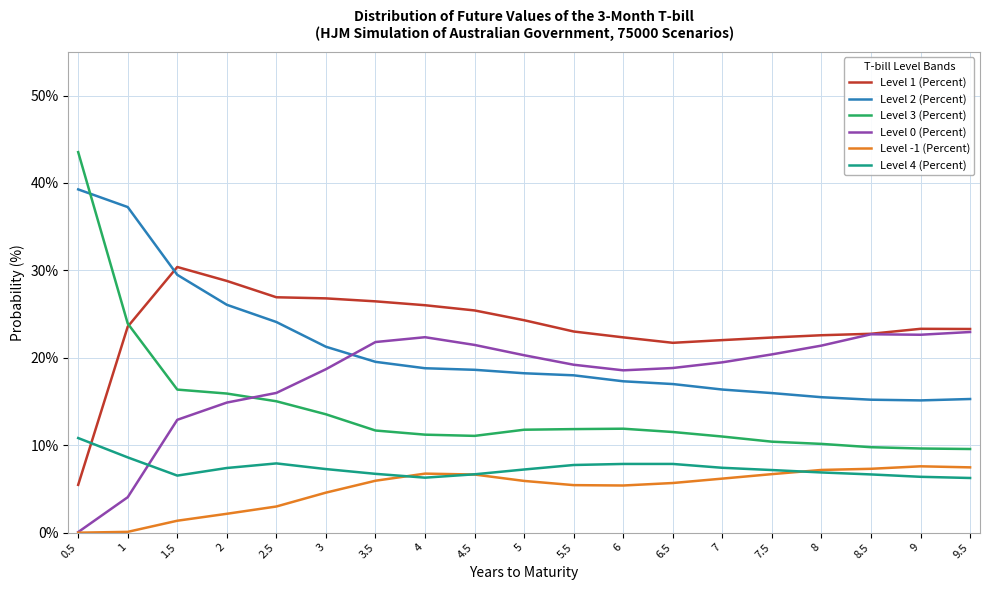

What is the difference between the maximum and minimum values in the Level 1 (Percent) series?

24.9